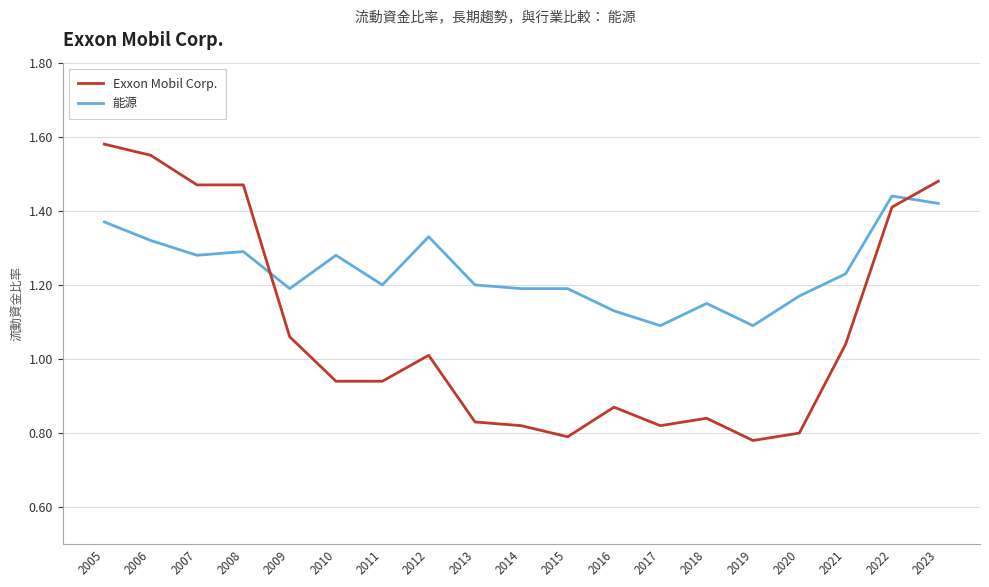

The 能源 series shows 0.7 at 2023. True or false?

False